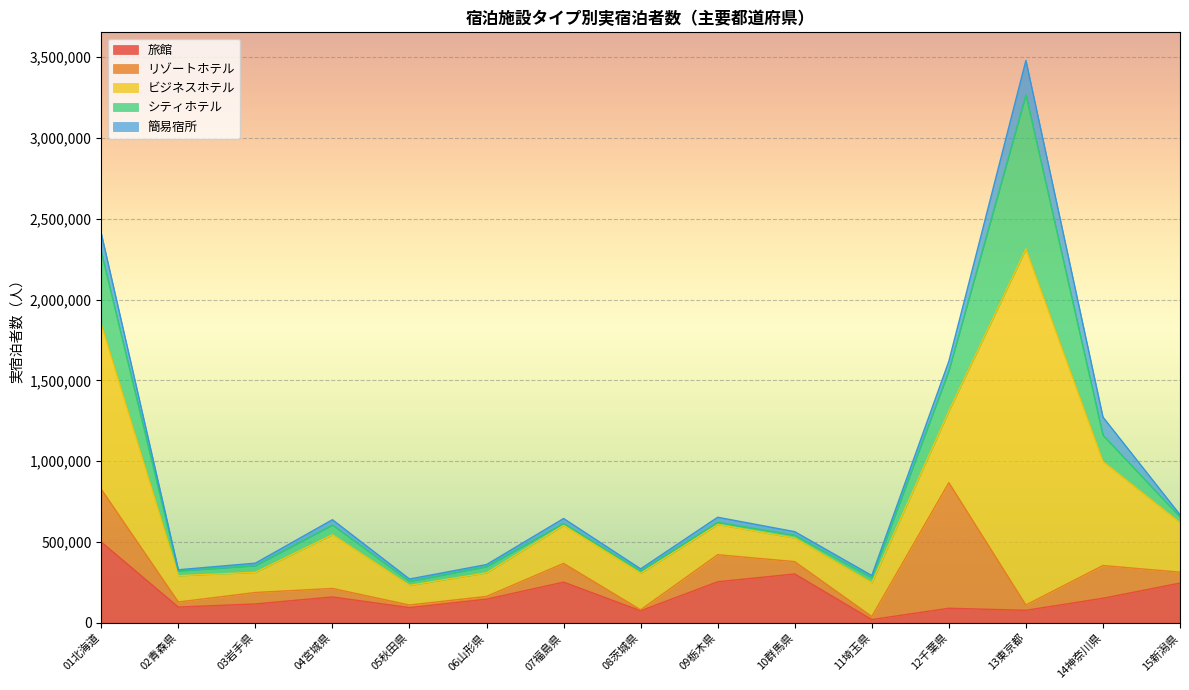

What is the lowest value of the 旅館 series?

19110